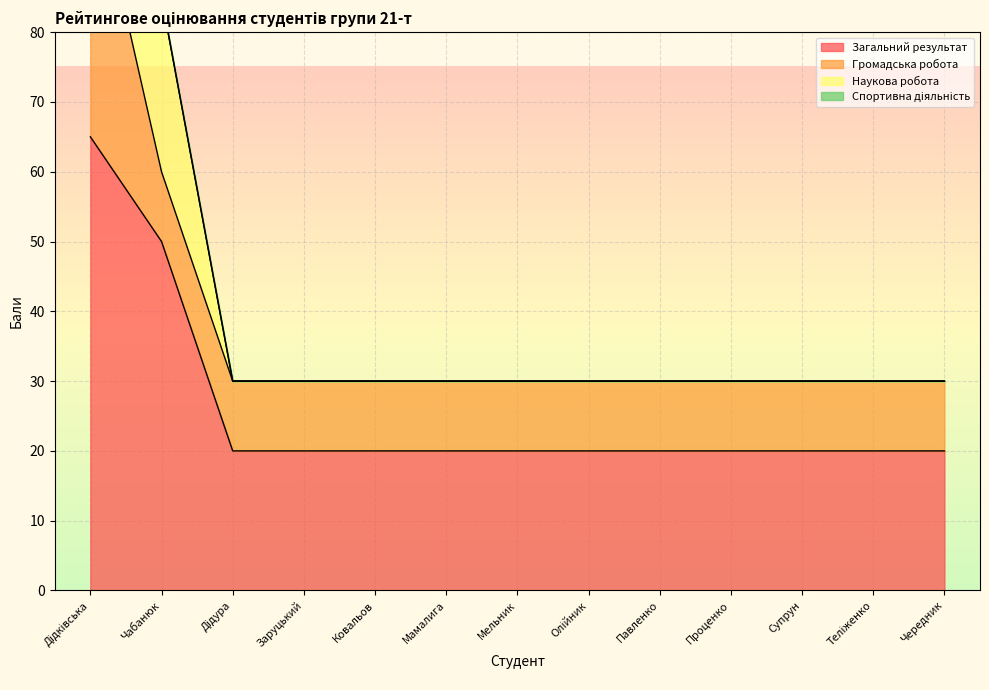

Rank the categories by Загальний результат value from lowest to highest.

Дідура, Заруцький, Ковальов, Мамалига, Мельник, Олійник, Павленко, Проценко, Супрун, Теліженко, Чередник, Чабанюк, Дідківська